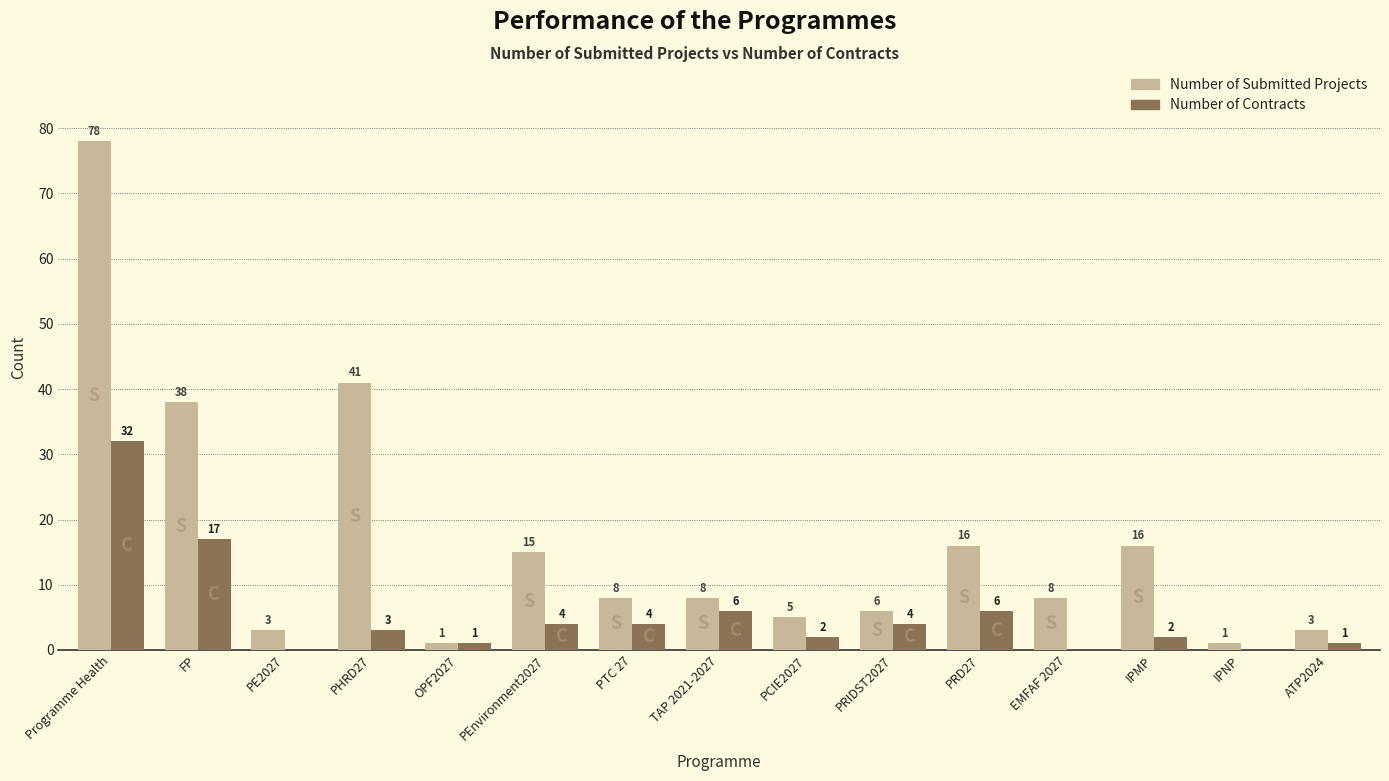

Which series changed the most between Programme Health and PCIE2027?

Number of Submitted Projects